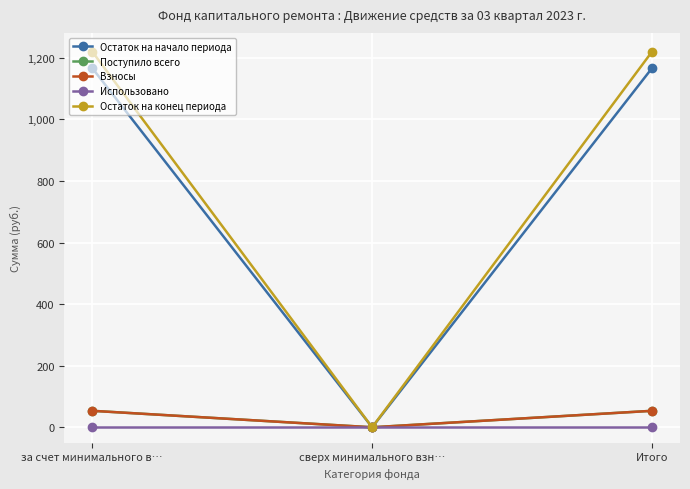

Does the chart display data point markers on the line(s)?

Yes